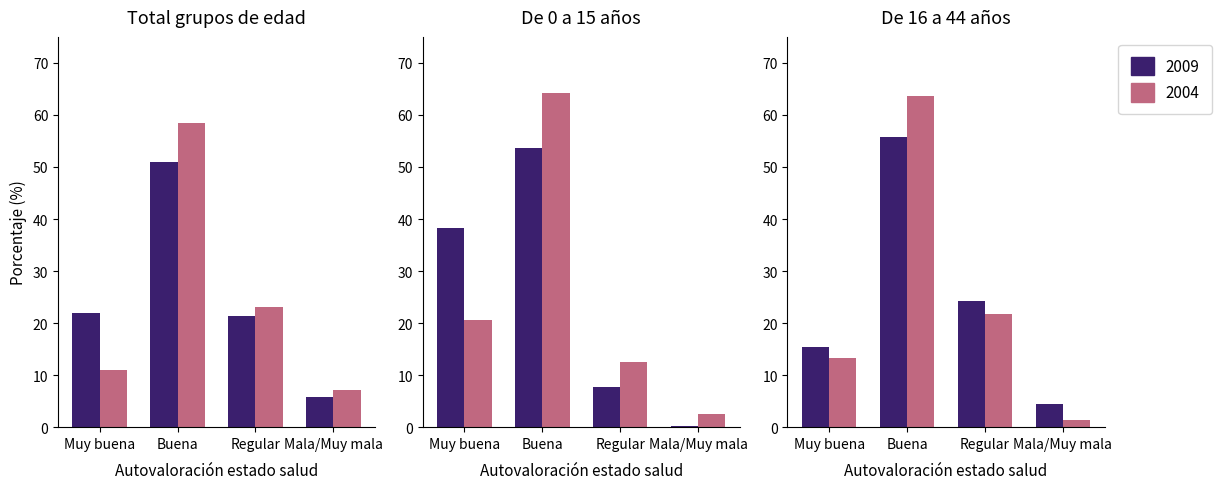

What is the spread (max minus min) of values at 5?

10.6